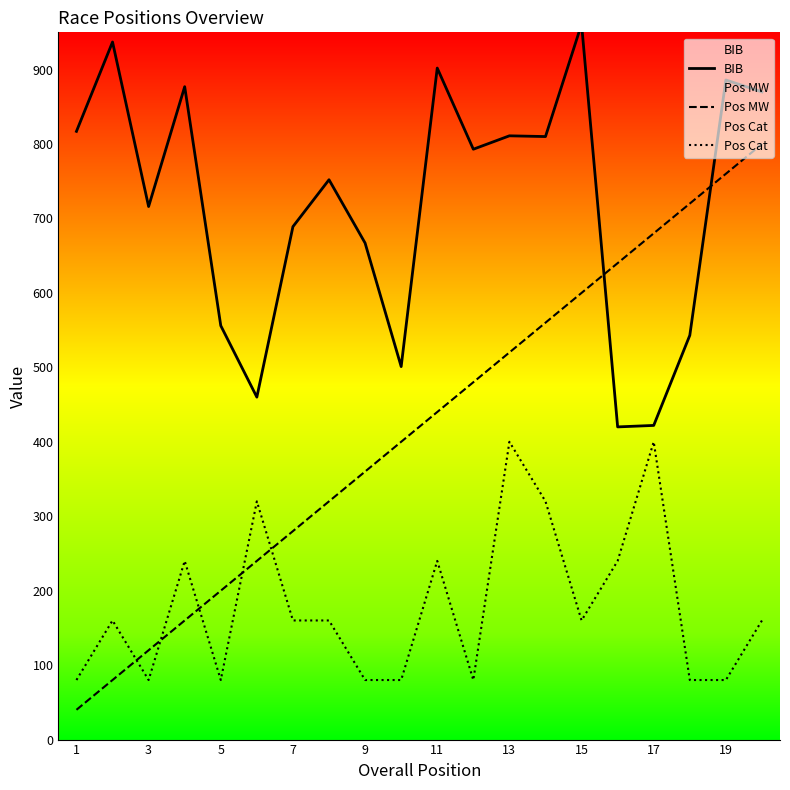

How many lines are shown in the chart?

3